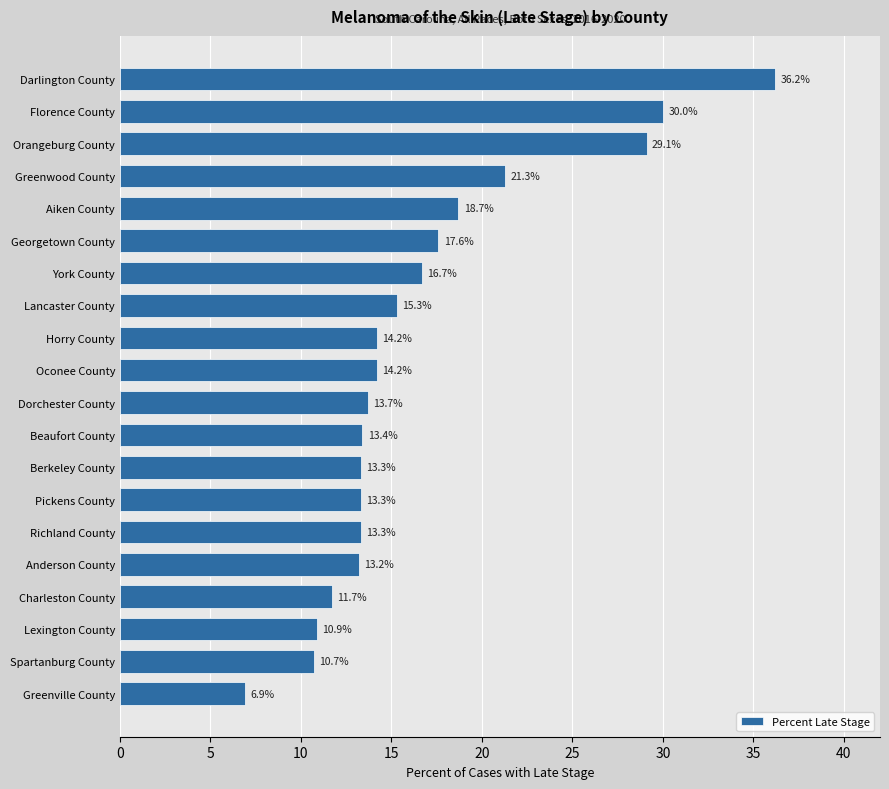

What is the approximate value at Georgetown County?

17.6